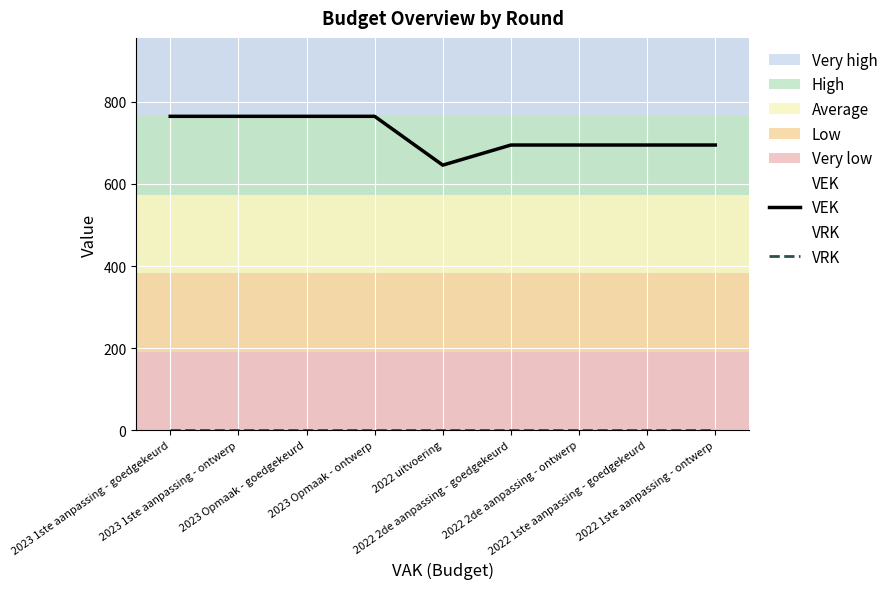

Rank the series at 2023 1ste aanpassing - goedgekeurd from highest to lowest value.

VEK, VRK